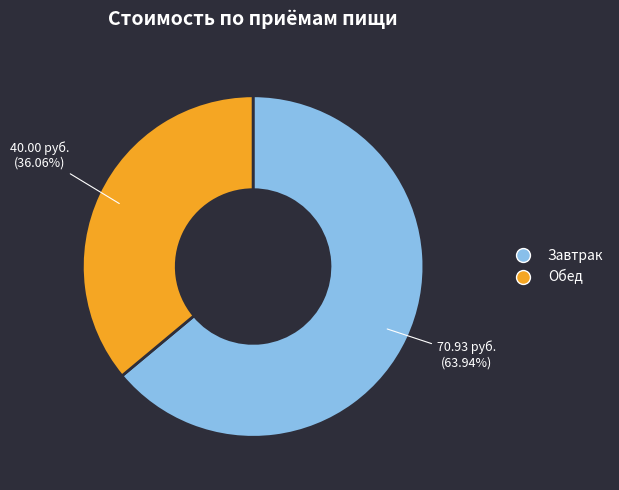

What is the smallest slice in the pie chart?

Обед